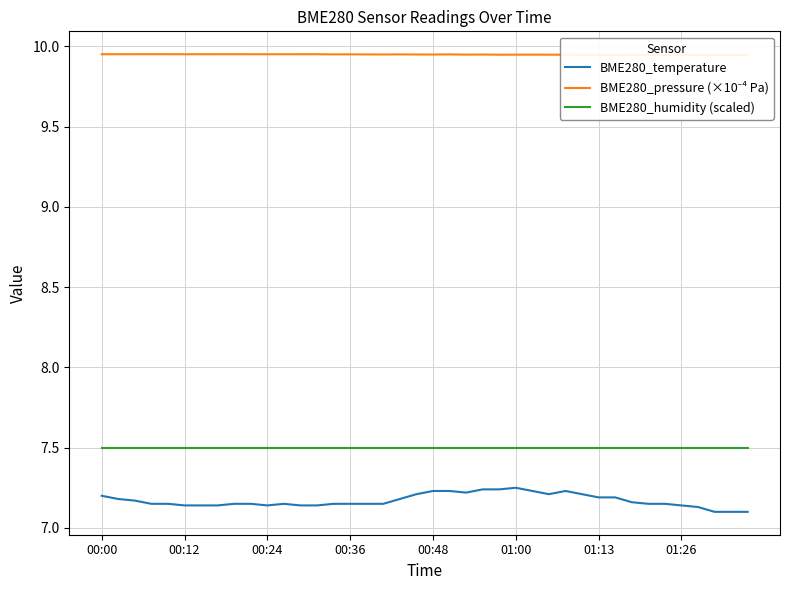

What is the sum of the BME280_temperature values at 32 and 36?

14.3